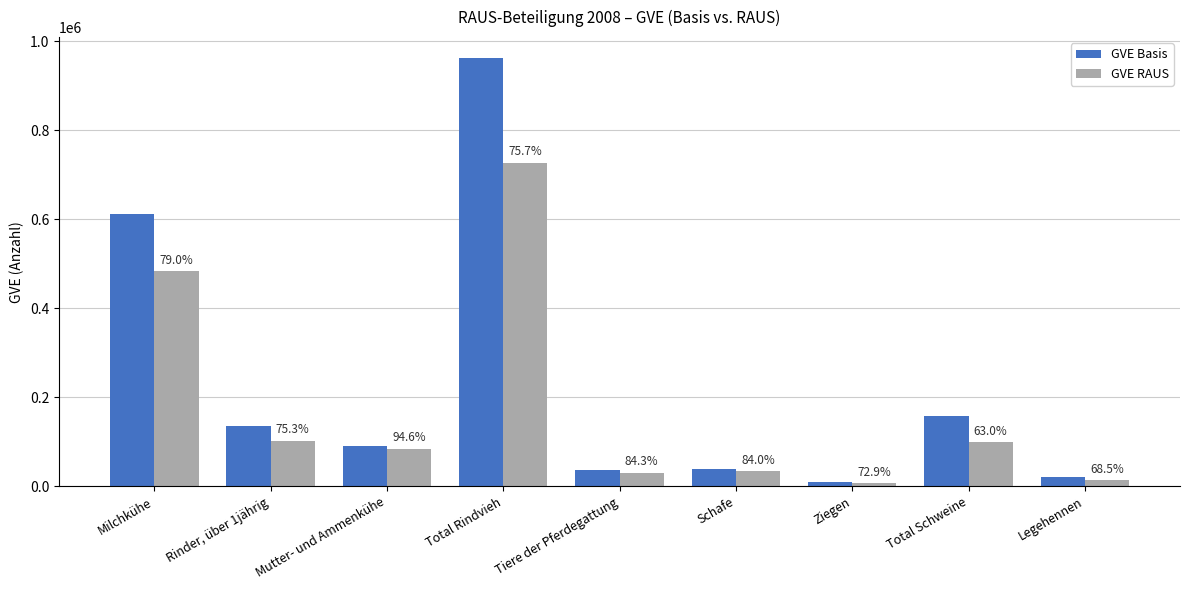

Reading left to right, what are all the values shown in this chart?

GVE Basis: 612595.0	136447.8	89435.5	961238.8	36339.7	39914.7	9874.3	157740.6	19832.8
GVE RAUS: 484219.0	102745.6	84625.9	727201.6	30647.0	33524.0	7199.7	99358.2	13582.9